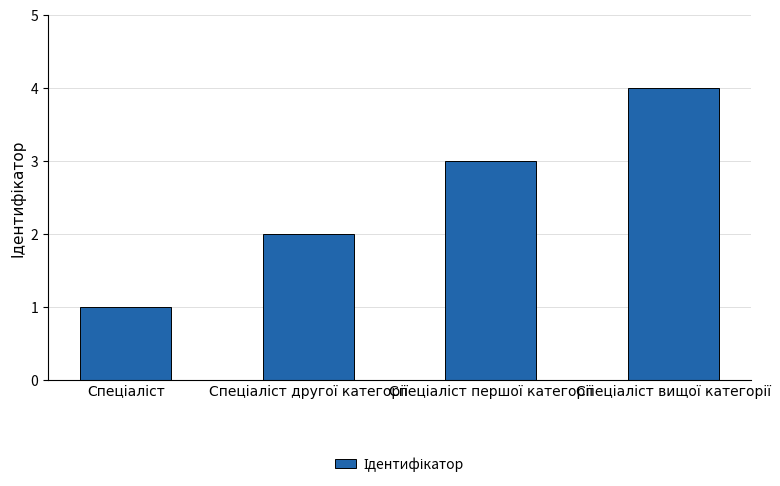

What is the sum of all values?

10